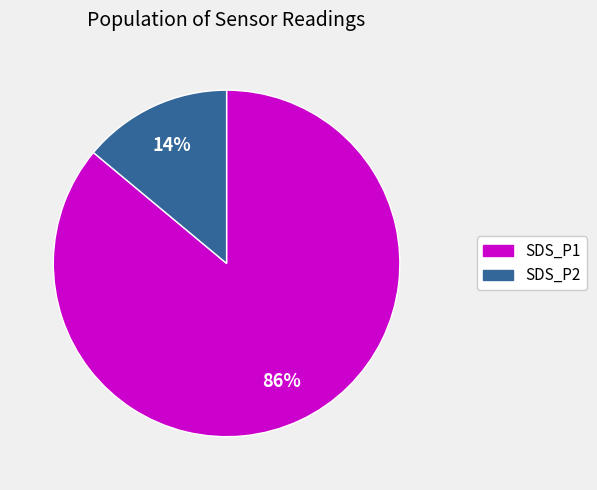

To the nearest percent, what is the difference between the largest and smallest slice percentages?

72%